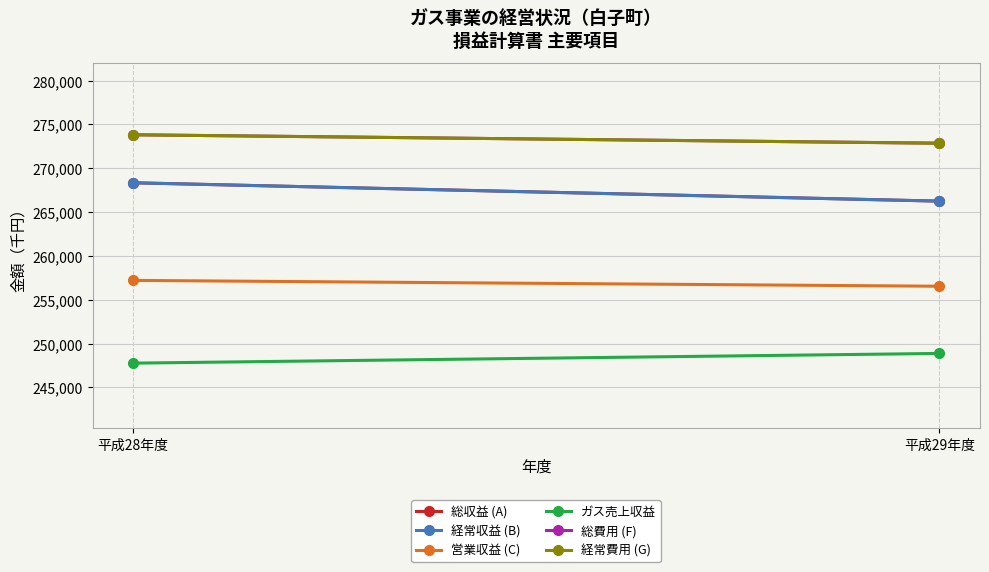

What is the label of the 1st point from the left?

平成28年度